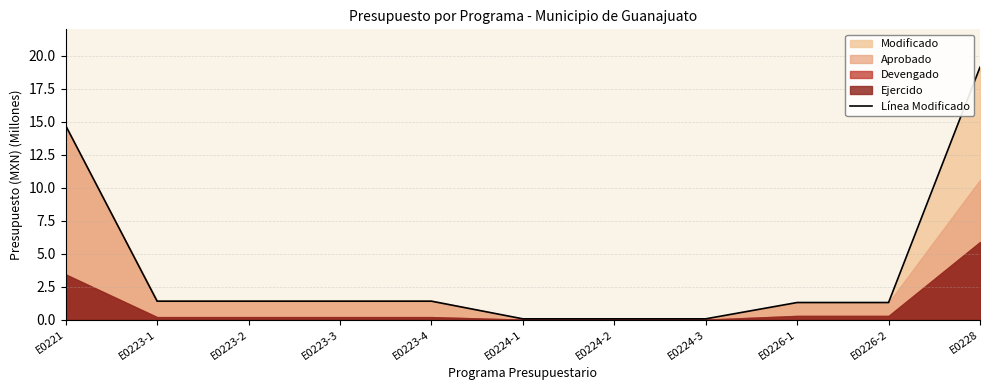

What is the sum of the values at E0224-2 and E0223-2?

1.5